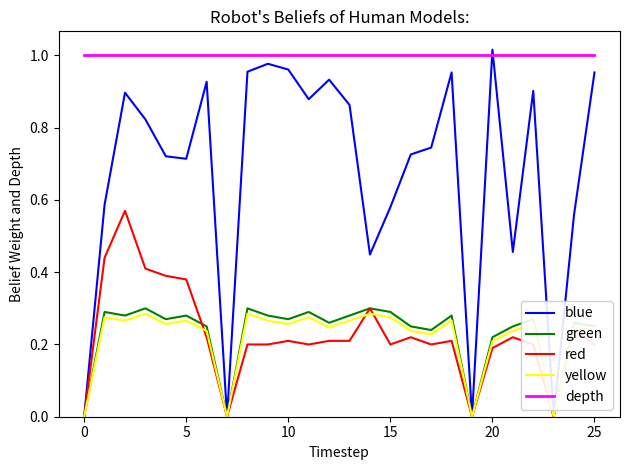

Which series has the largest total across all categories?

depth